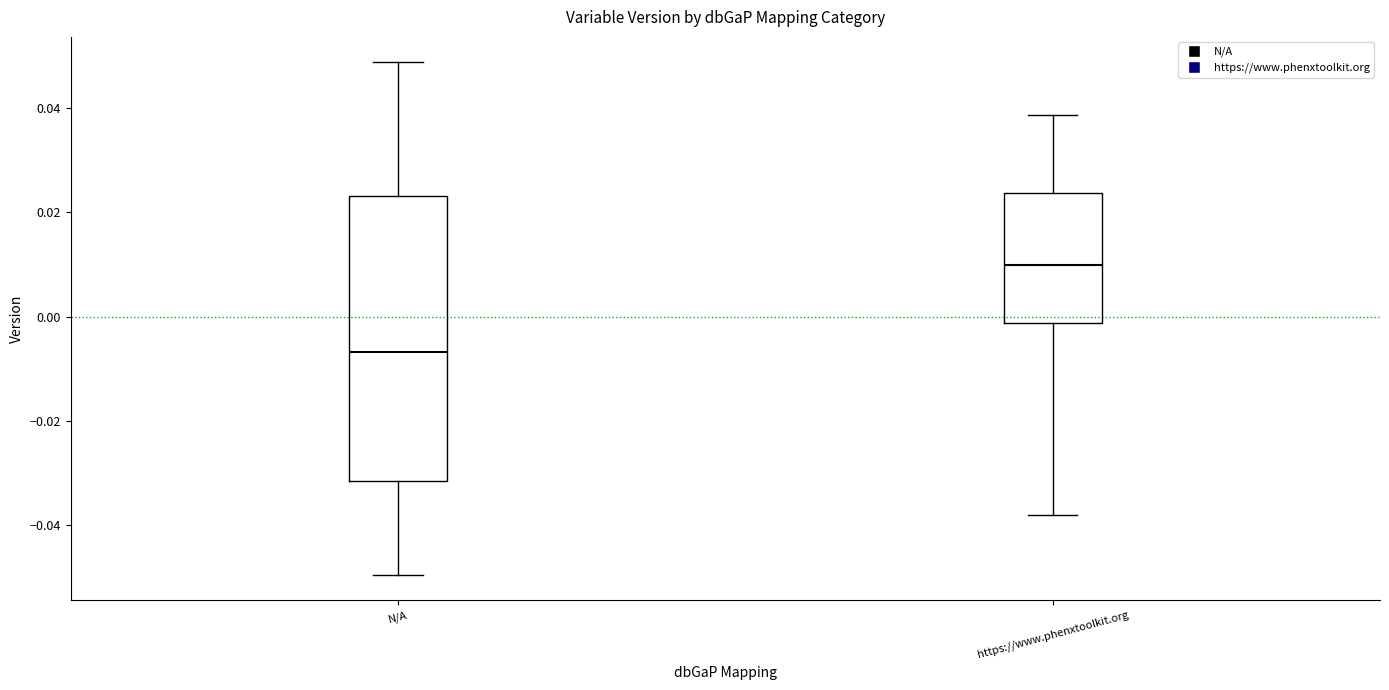

Reading left to right, read every box against the y-axis: the position of its median line, the range the box covers, and the ends of its whiskers. The values are not printed on the chart, so give them approximately, as read against the axis.

N/A: median -0.006, box -0.032 to 0.024, whiskers -0.050 to 0.048
https://www.phenxtoolkit.org: median 0.010, box -0.002 to 0.024, whiskers -0.038 to 0.038